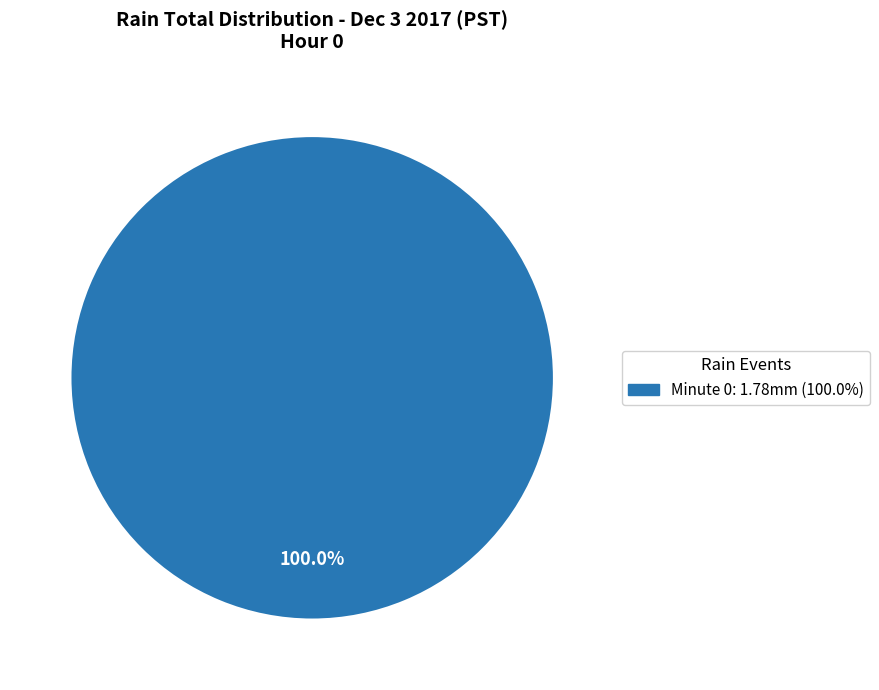

Is there any slice that represents more than half of the pie?

Yes